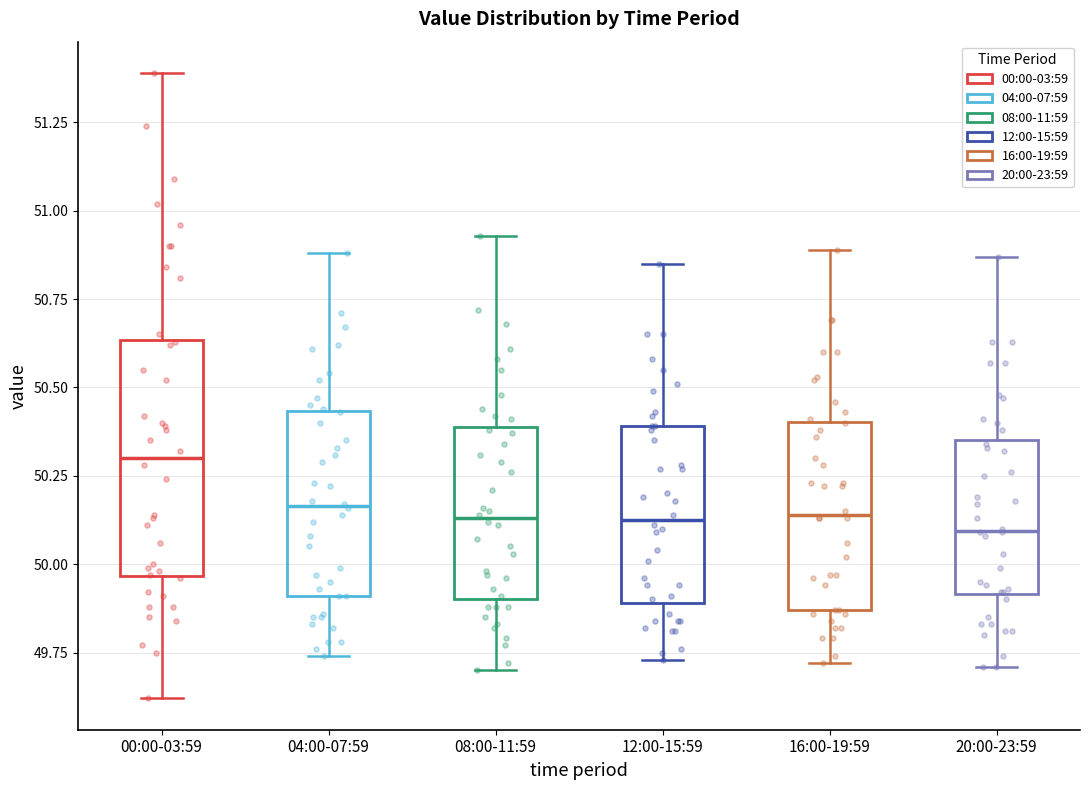

Reading left to right, read every box against the y-axis: the position of its median line, the range the box covers, and the ends of its whiskers. The values are not printed on the chart, so give them approximately, as read against the axis.

00:00-03:59: median 50.30, box 49.95 to 50.65, whiskers 49.60 to 51.40
04:00-07:59: median 50.15, box 49.90 to 50.45, whiskers 49.75 to 50.90
08:00-11:59: median 50.15, box 49.90 to 50.40, whiskers 49.70 to 50.95
12:00-15:59: median 50.15, box 49.90 to 50.40, whiskers 49.75 to 50.85
16:00-19:59: median 50.15, box 49.85 to 50.40, whiskers 49.70 to 50.90
20:00-23:59: median 50.10, box 49.90 to 50.35, whiskers 49.70 to 50.85